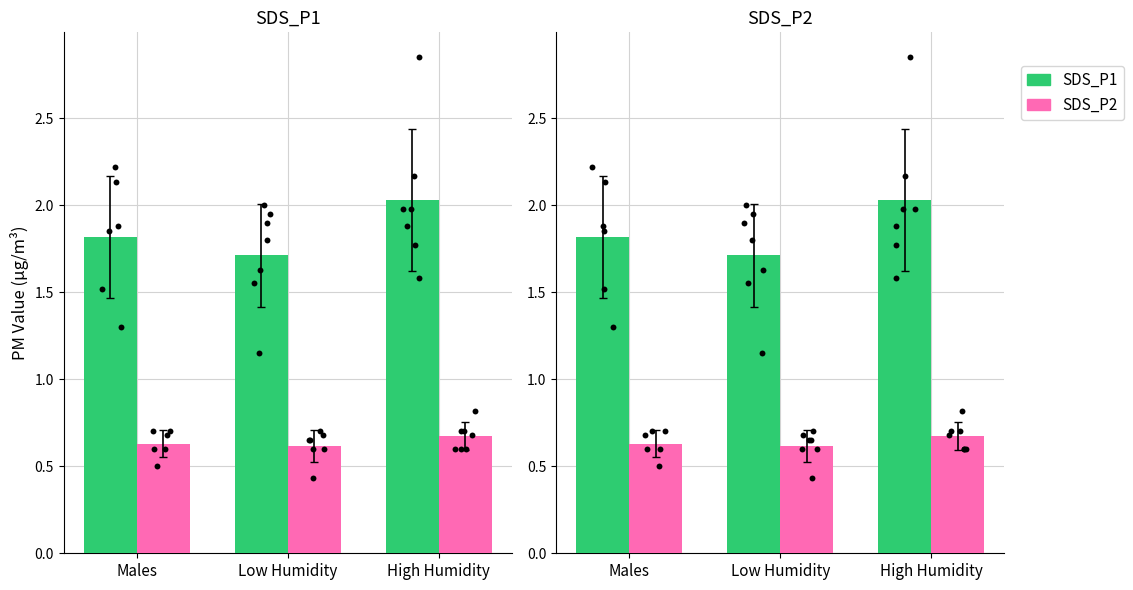

Which series contains the lowest Y value?

SDS_P2